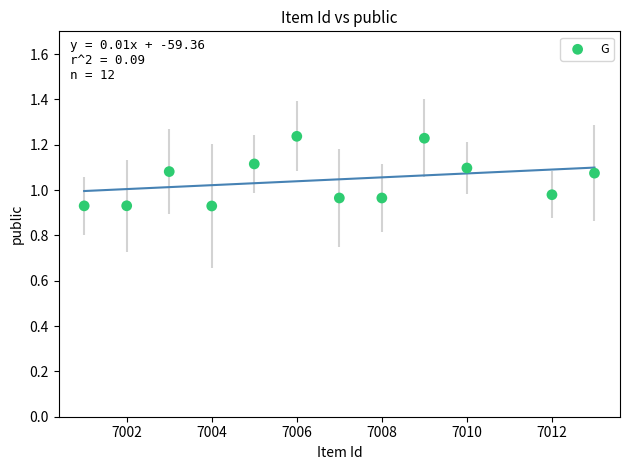

What is the range of X values (max minus min)?

12.0